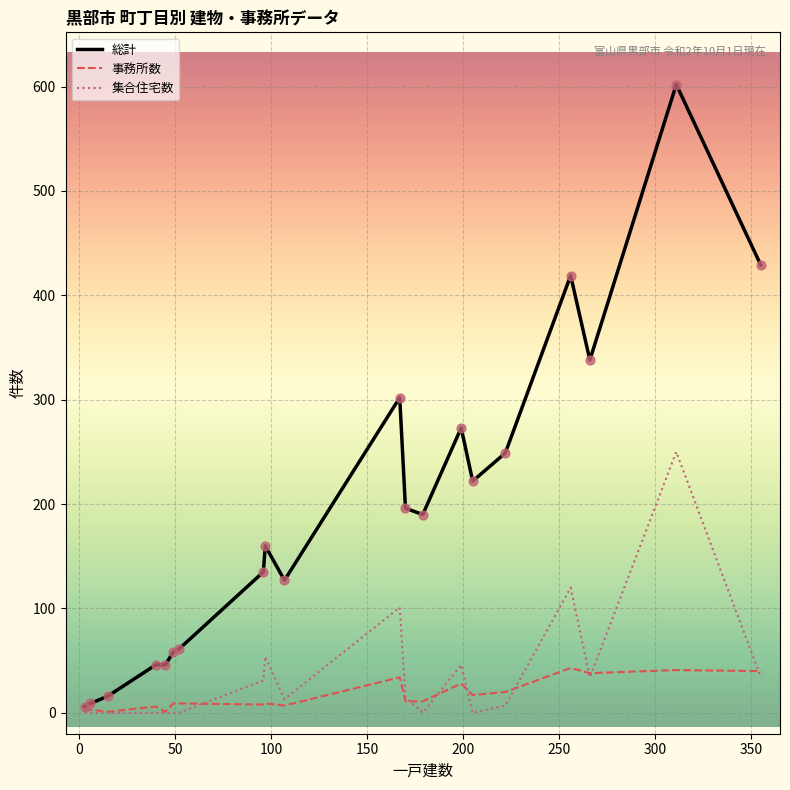

What are all the series names shown in the legend?

総計, 事務所数, 集合住宅数